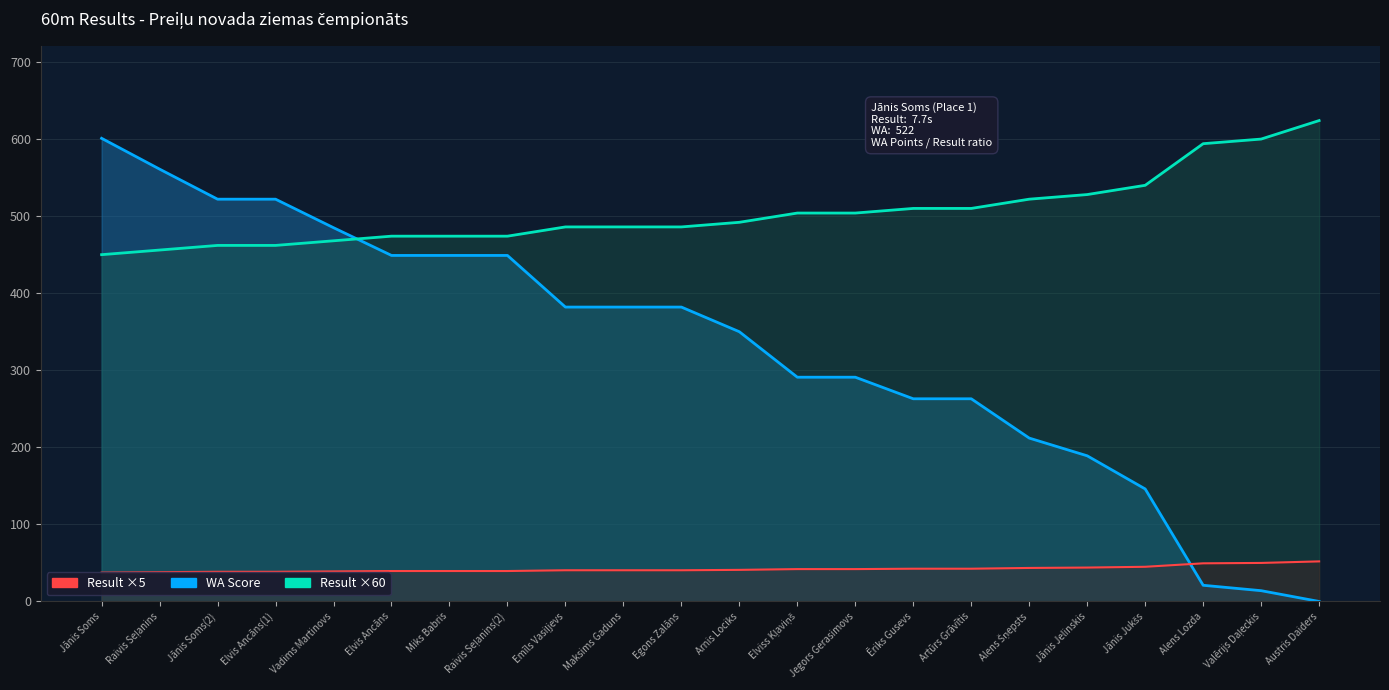

How many data points does each series have?

22